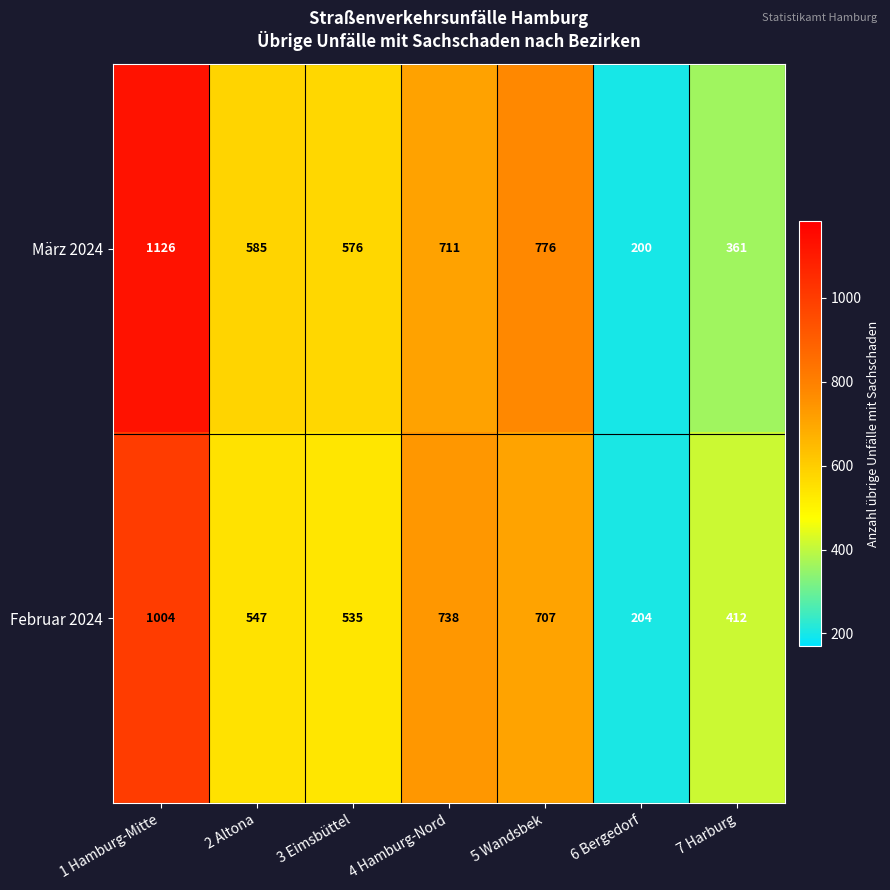

What is the difference between the maximum and minimum values in the März 2024 series?

926